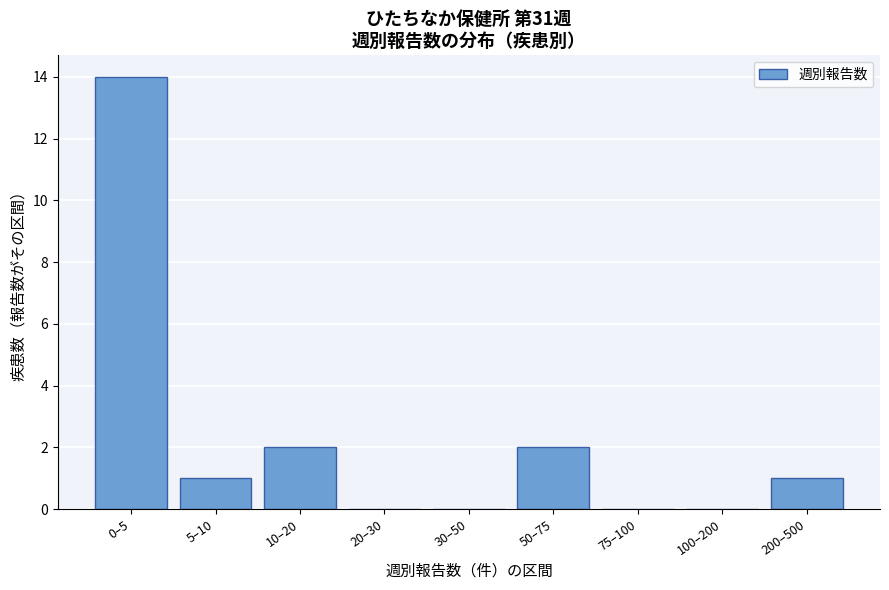

Reading left to right, what are all the values shown in this chart?

0–5=14	5–10=1	10–20=2	20–30=0	30–50=0	50–75=2	75–100=0	100–200=0	200–500=1